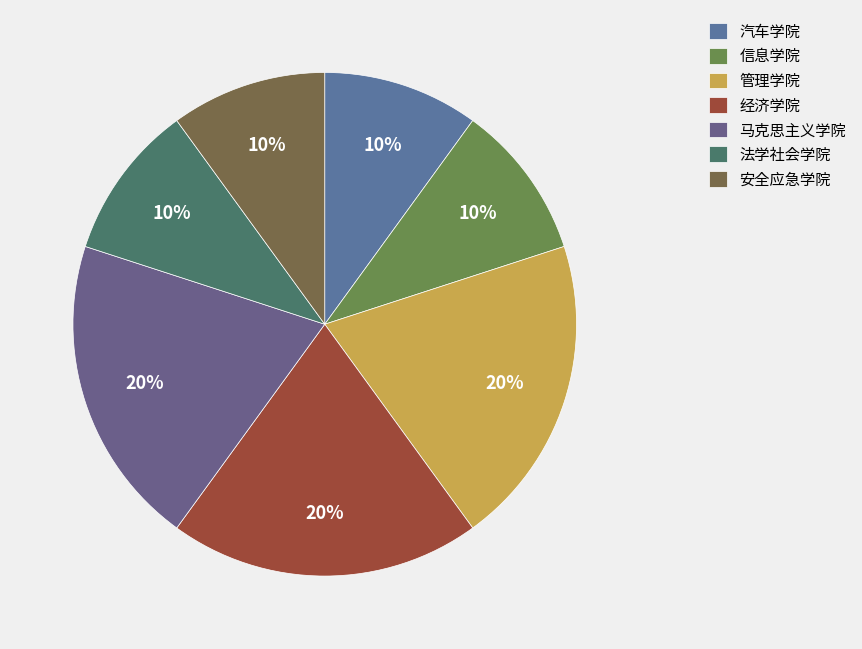

How many slices are in this pie chart?

7